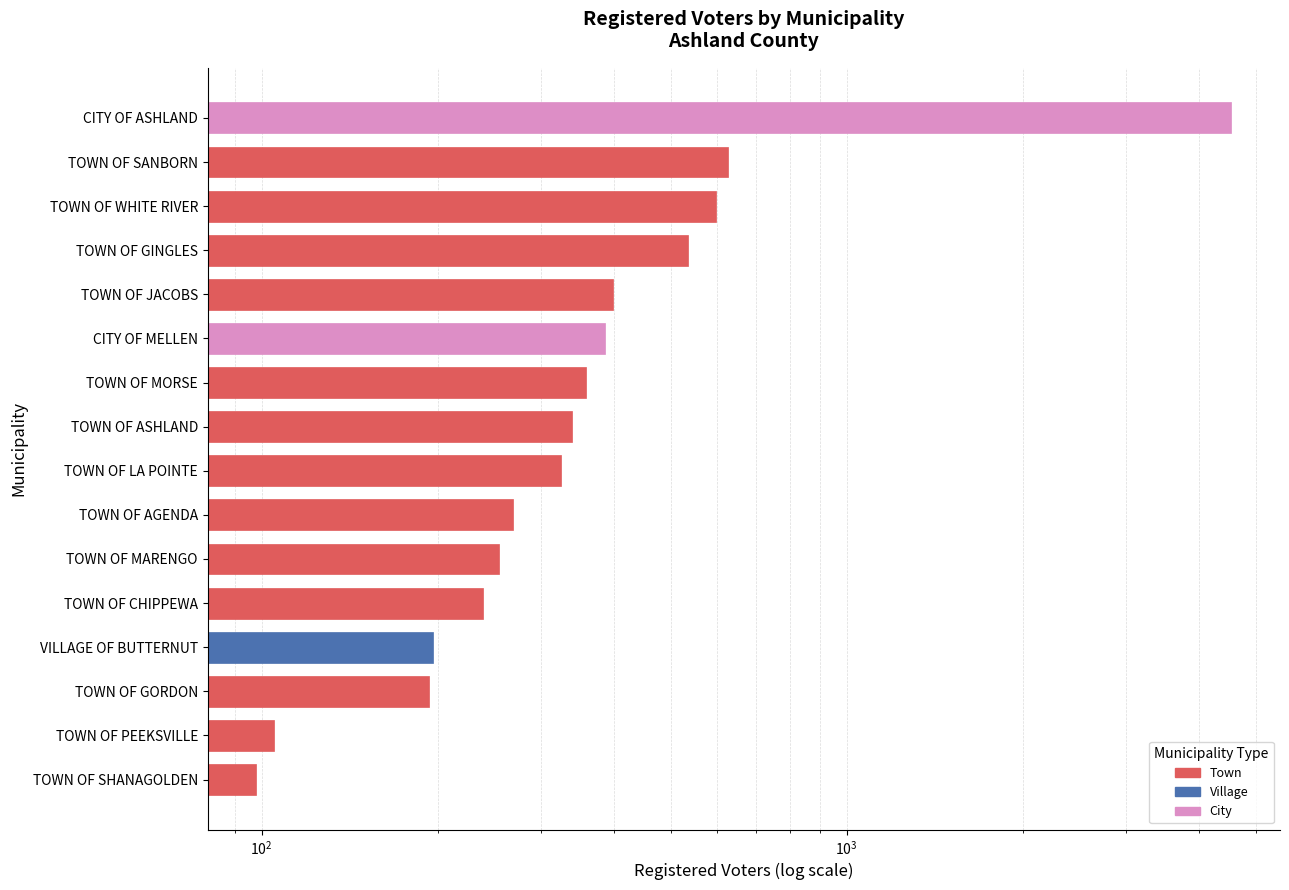

What is the average value?

592